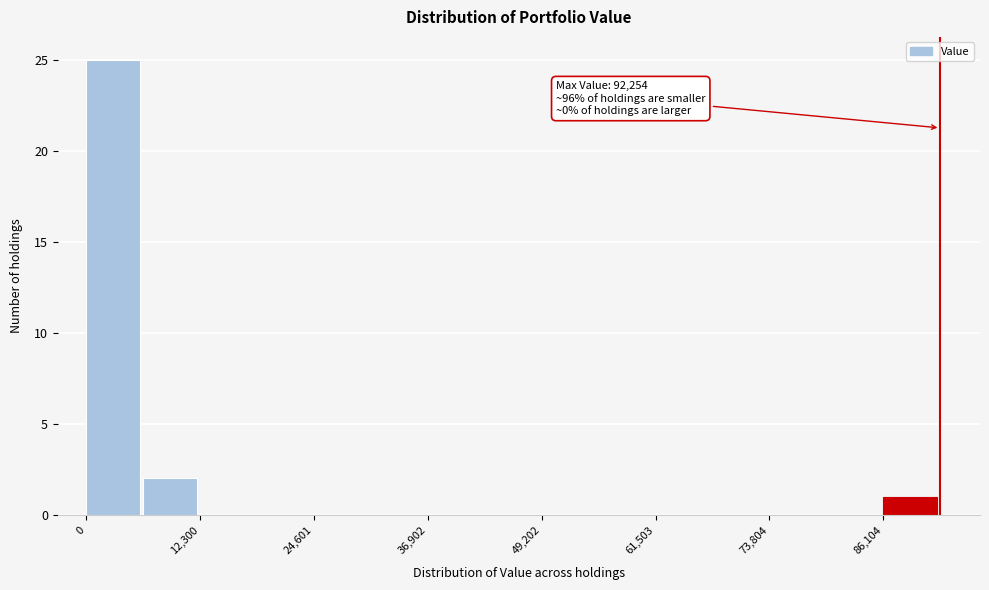

Read against the x-axis, roughly where is the centre of the tallest bar?

2000